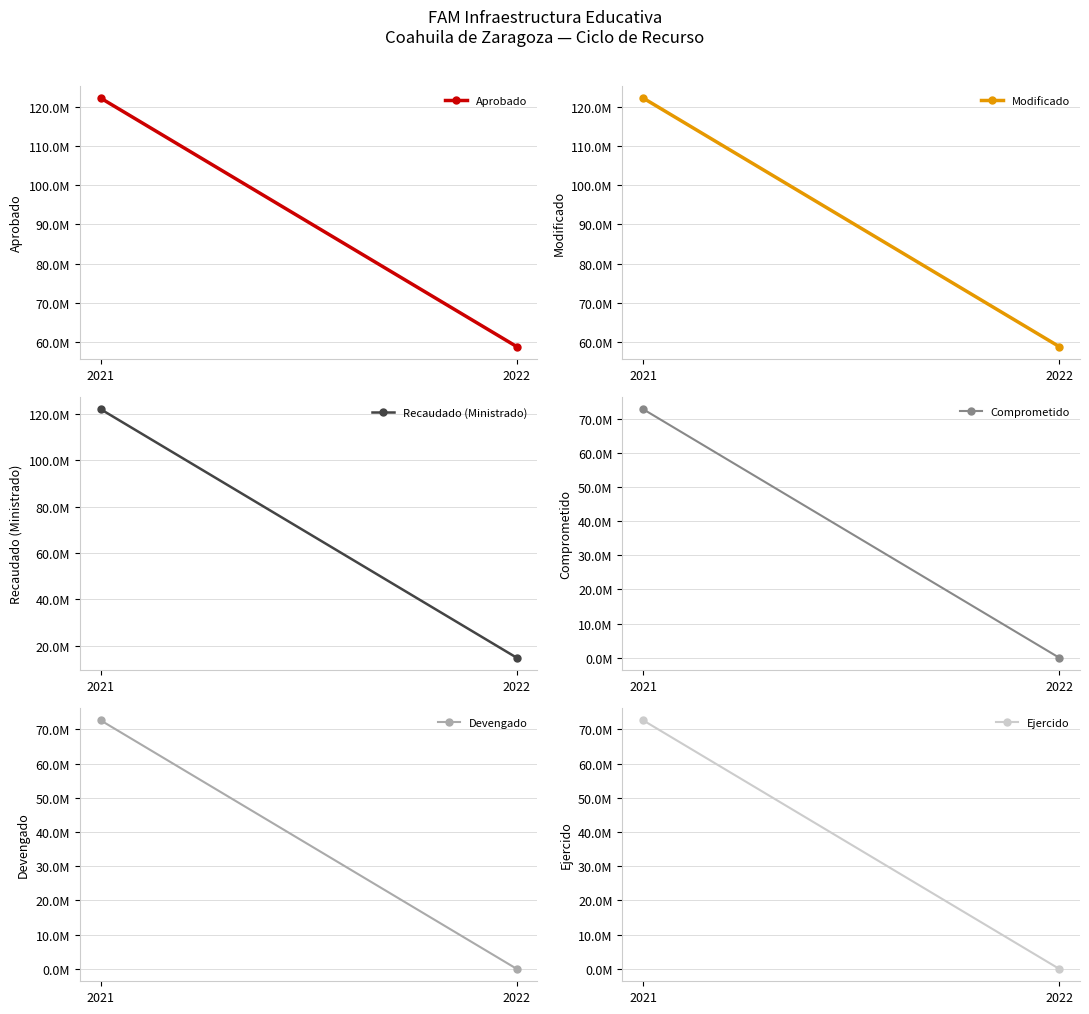

Rank the series at 2022 from highest to lowest value.

Aprobado, Modificado, Recaudado (Ministrado), Comprometido, Devengado, Ejercido